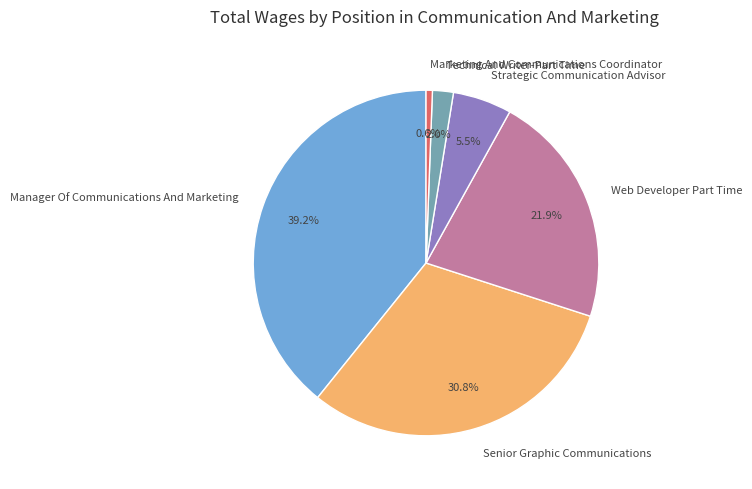

Which slice is the largest?

Manager Of Communications And Marketing